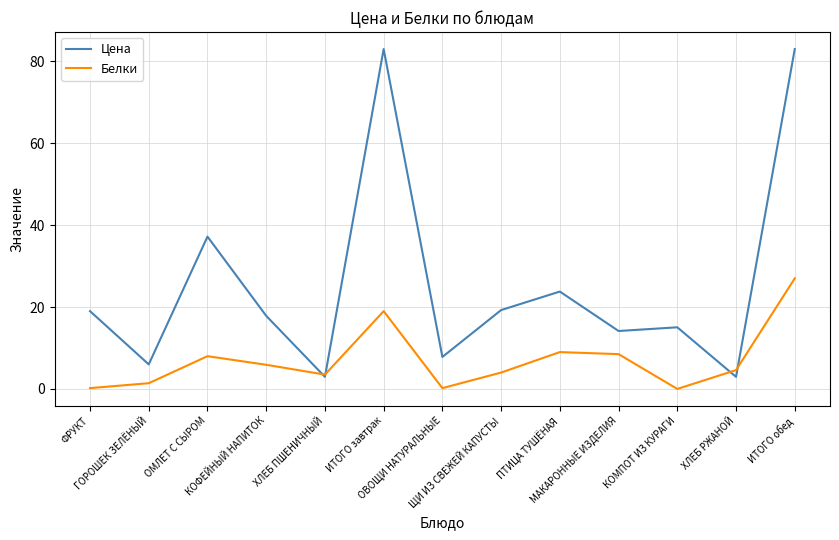

What is the difference between the second highest and second lowest values in the Цена series?

80.0